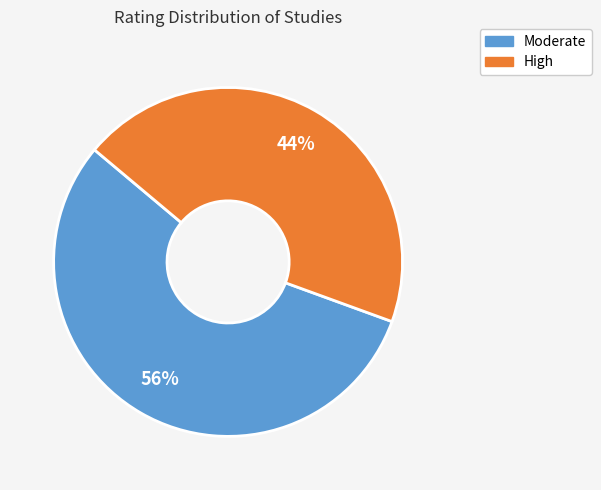

To the nearest percent, what is the average slice percentage?

50%